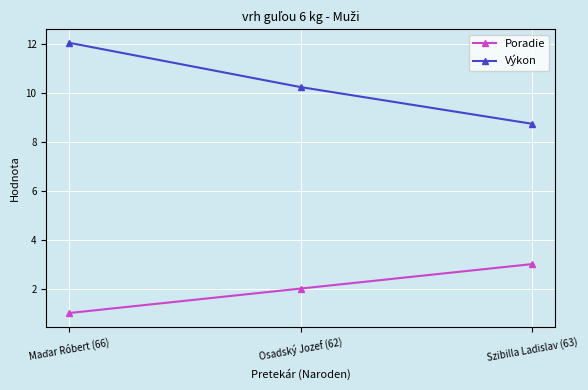

What position from the right is Osadský Jozef (62)?

2